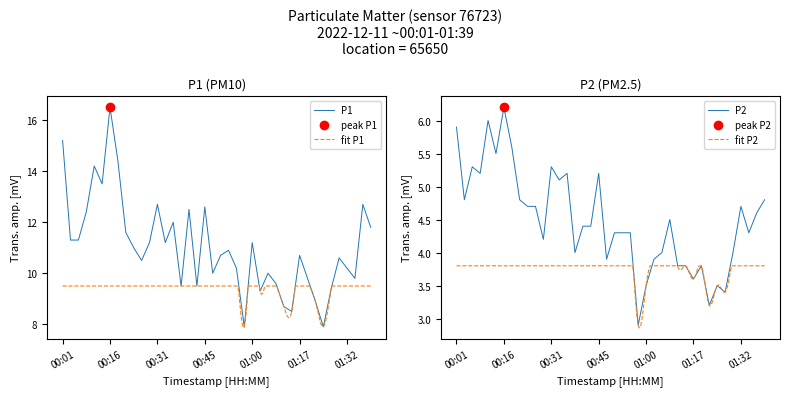

What is the spread (max minus min) of values at 00:23?

6.3